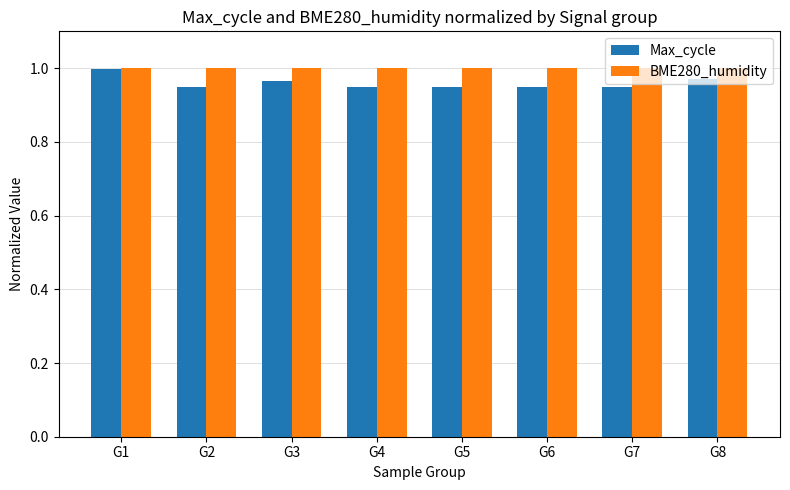

How many bars are there in total?

16